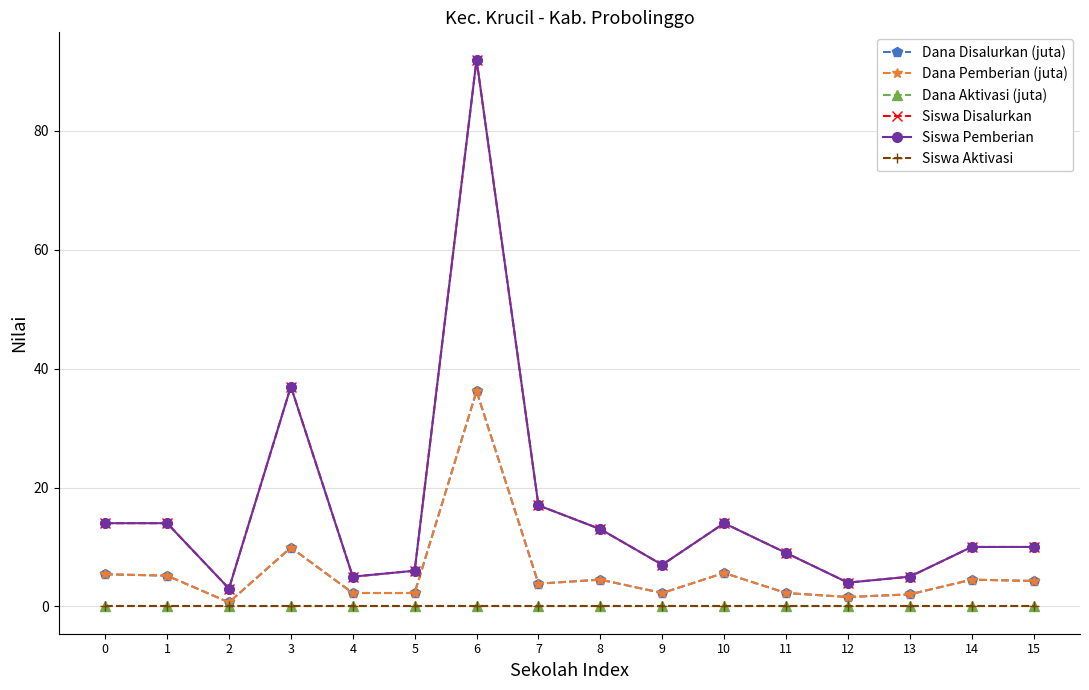

Which category has the lowest value in the Dana Pemberian (juta) series?

2